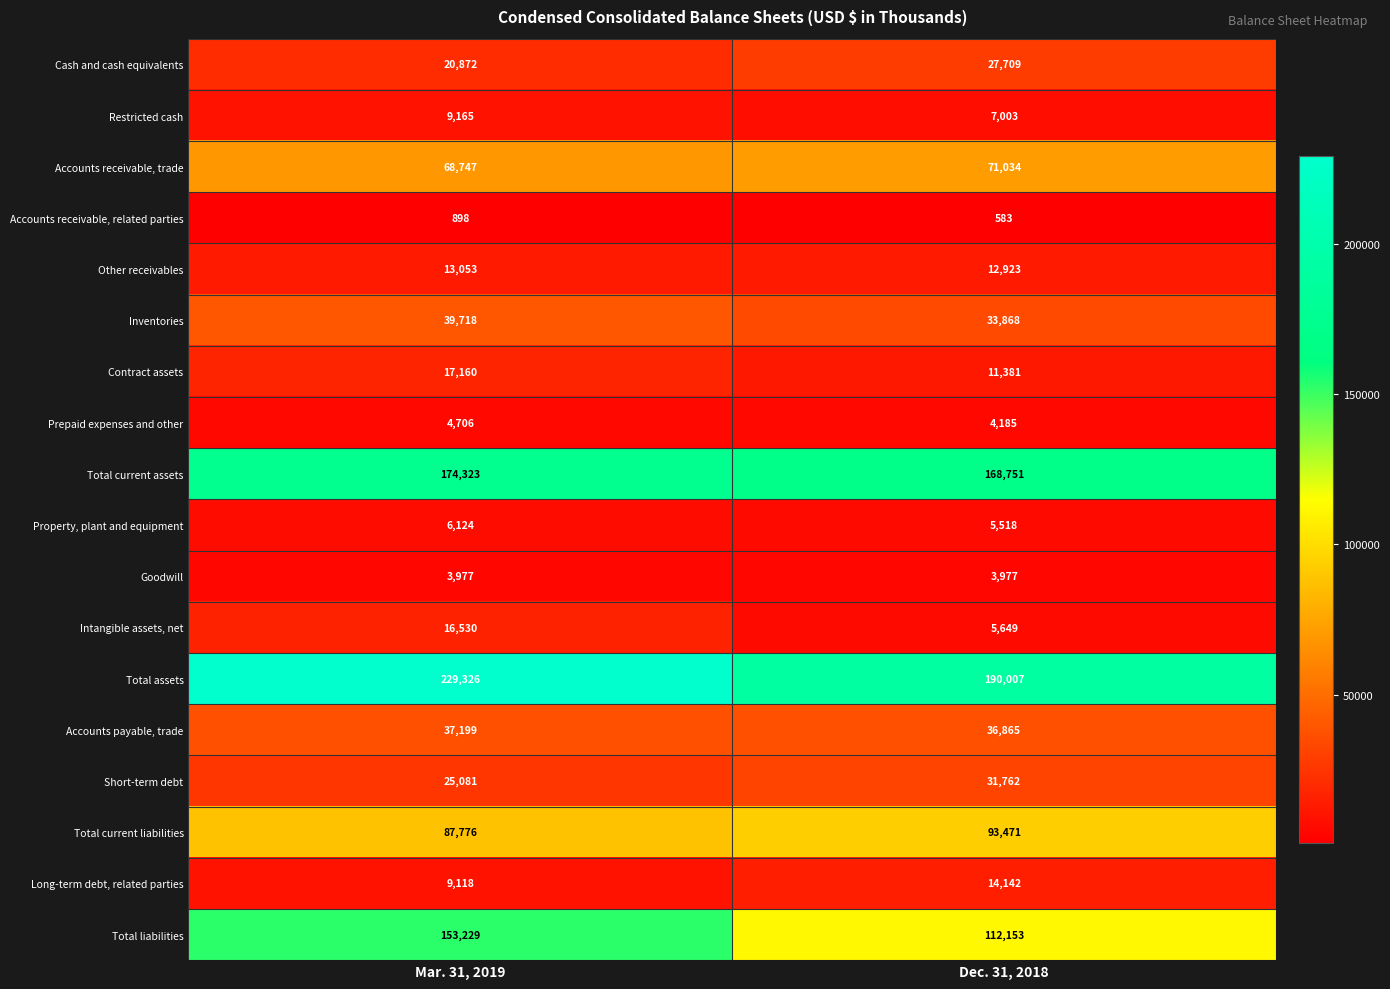

True or false: Restricted cash has a value of 9165 at Mar. 31, 2019.

True